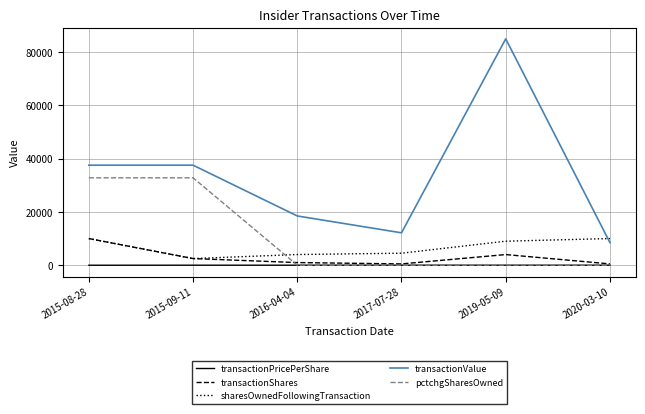

True or false: transactionValue and transactionShares cross at least once.

False